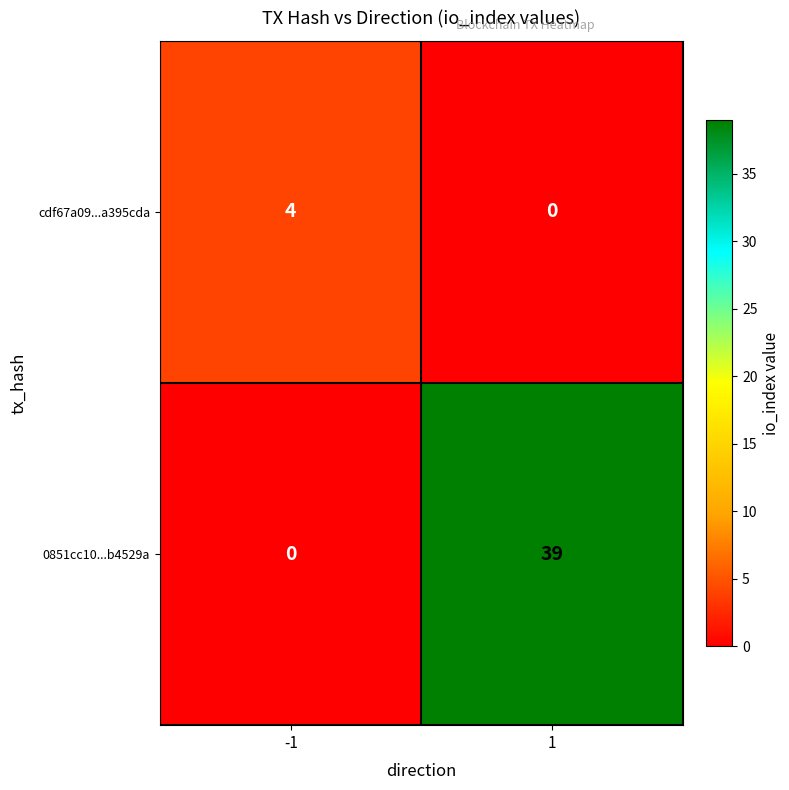

What is the sum of the cdf67a09...a395cda values at 1 and -1?

4